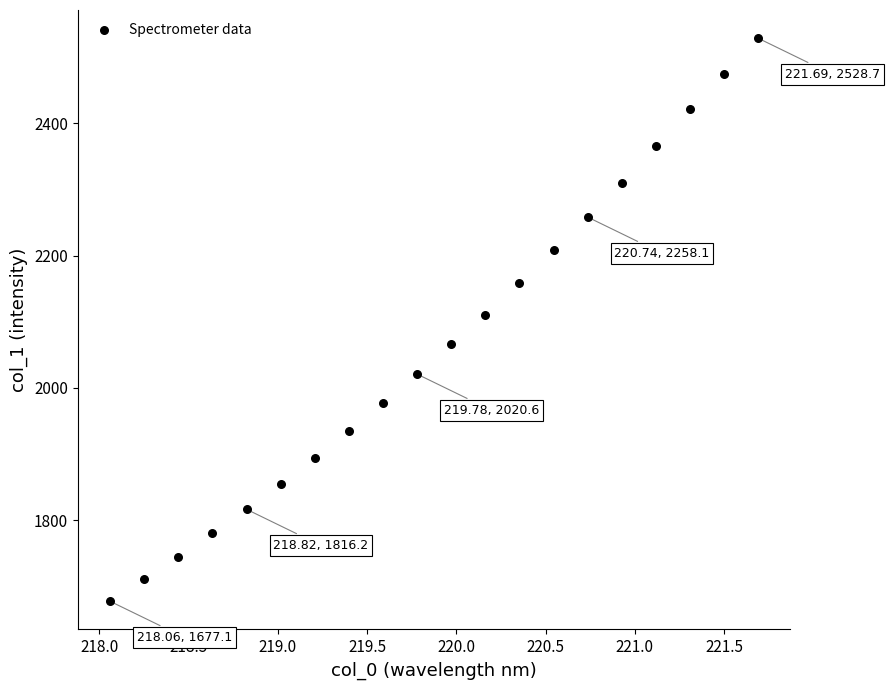

What is the range of X values (max minus min)?

3.6